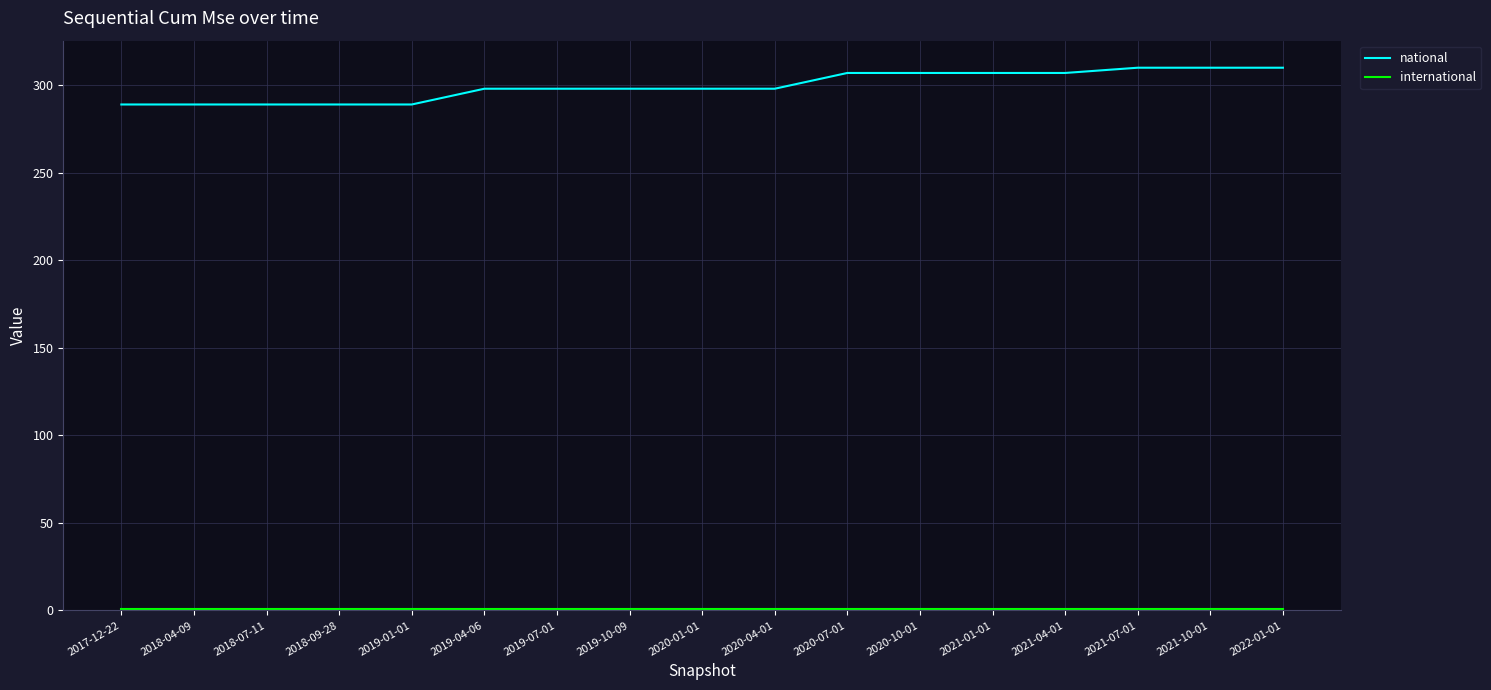

What is the spread (max minus min) of values at 2018-09-28?

288